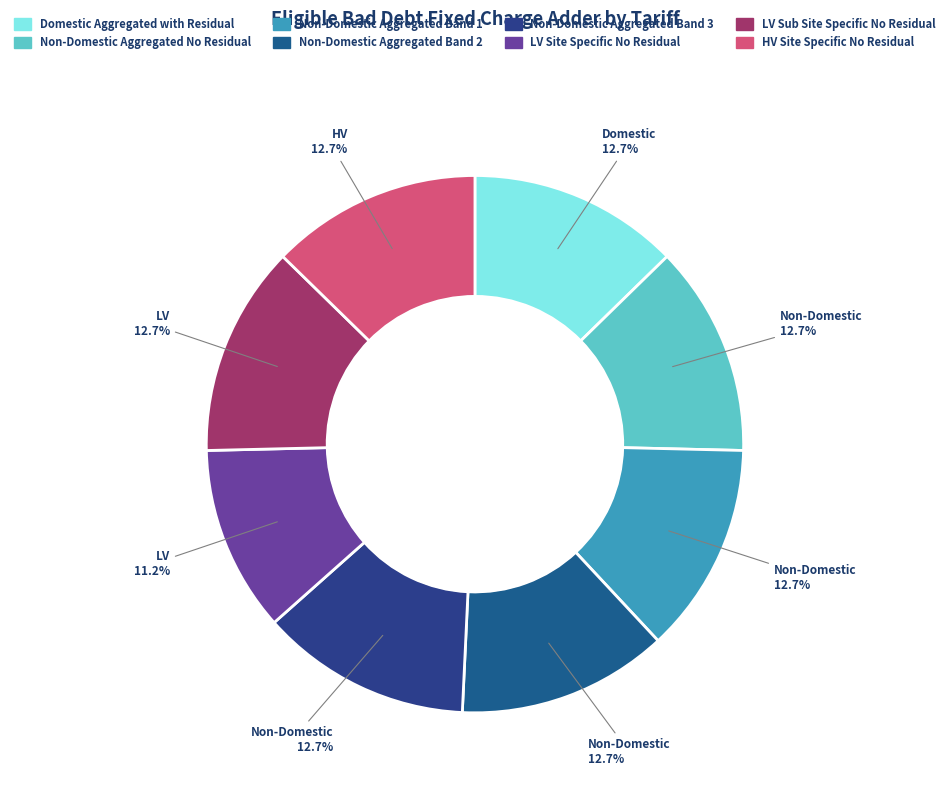

Which category has the smallest portion of the pie?

LV Site Specific No Residual